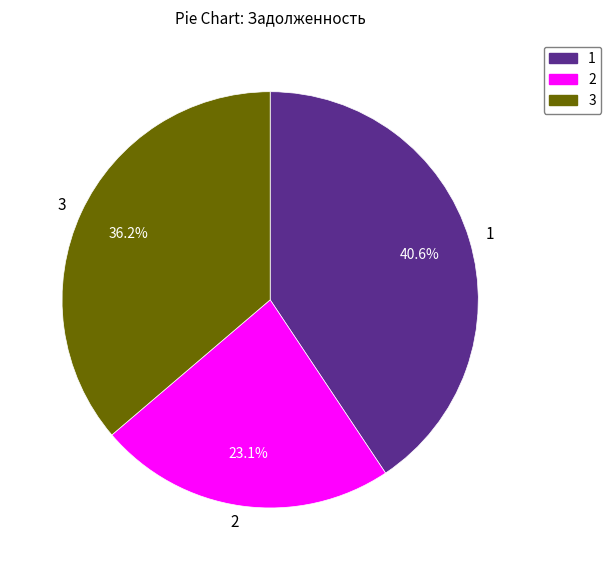

What is the ratio of the value at 3 to the value at 1?

0.9